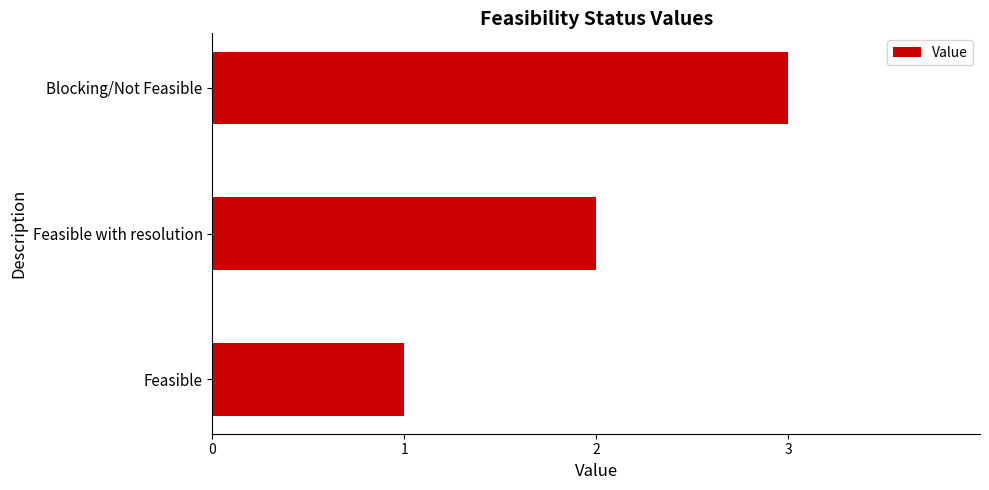

True or false: the data shows 1 at Feasible.

True